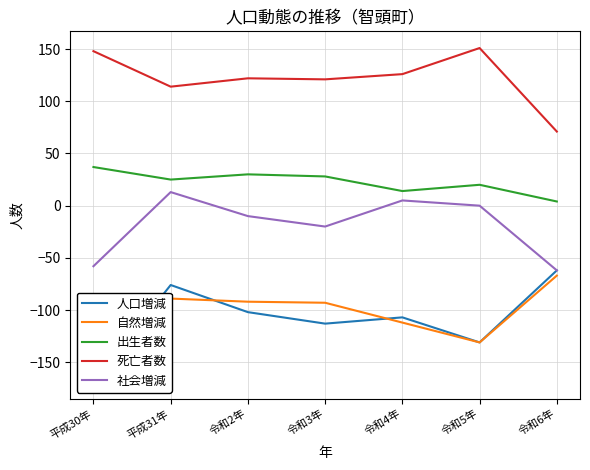

True or false: 自然増減 and 死亡者数 intersect in this chart.

False